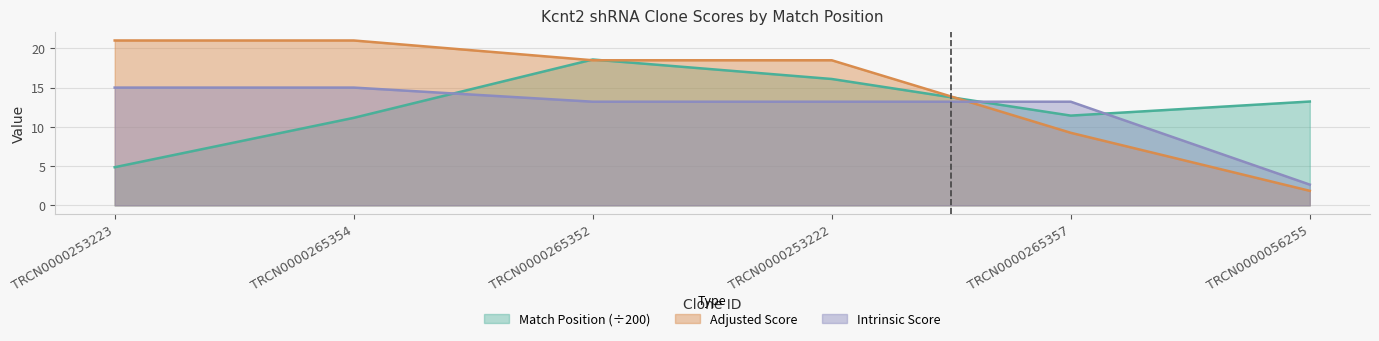

What are all the series names shown in the legend?

Match Position (÷200), Adjusted Score, Intrinsic Score